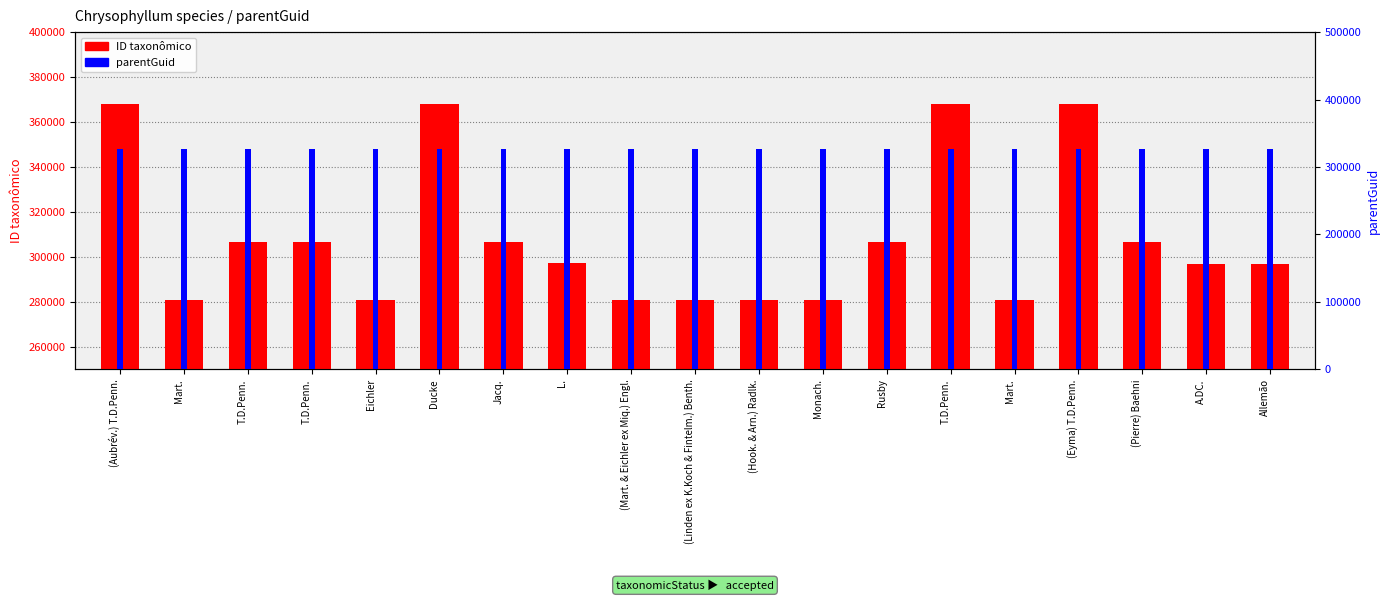

Where is parentGuid nearest to the value 326045?

(Aubrév.) T.D.Penn.